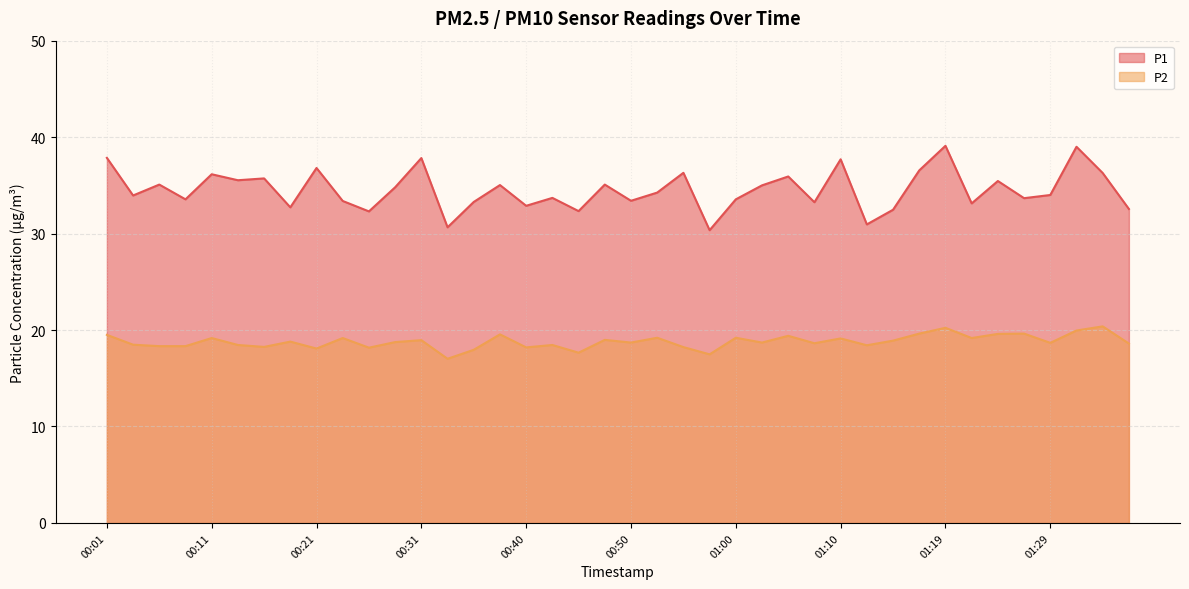

How many lines are shown in the chart?

2